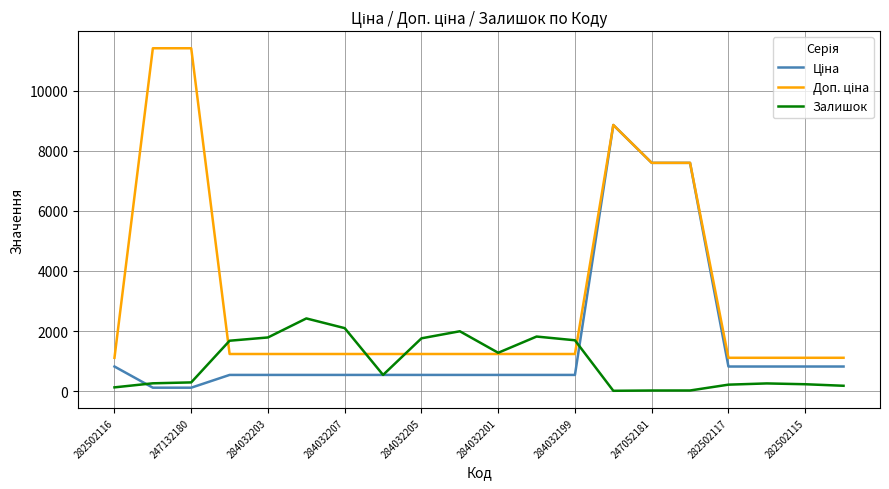

Is this an area chart (filled region under the line)?

No